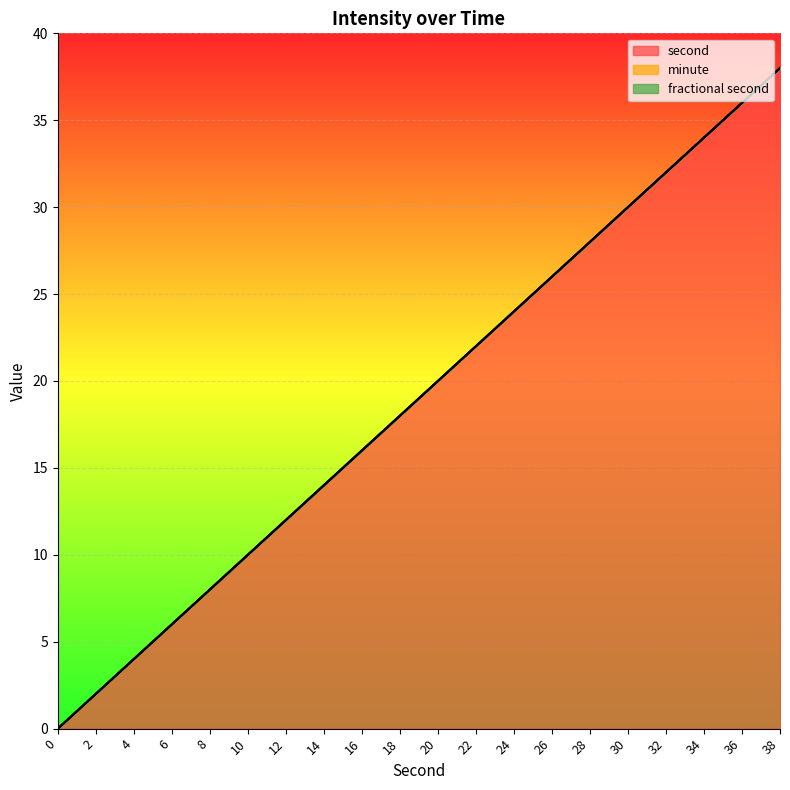

What is the total value across all series at 16?

16